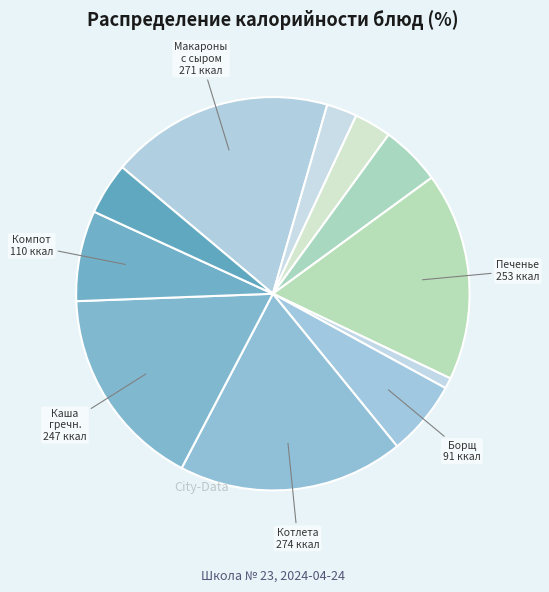

To the nearest percent, what is the average slice percentage?

9%